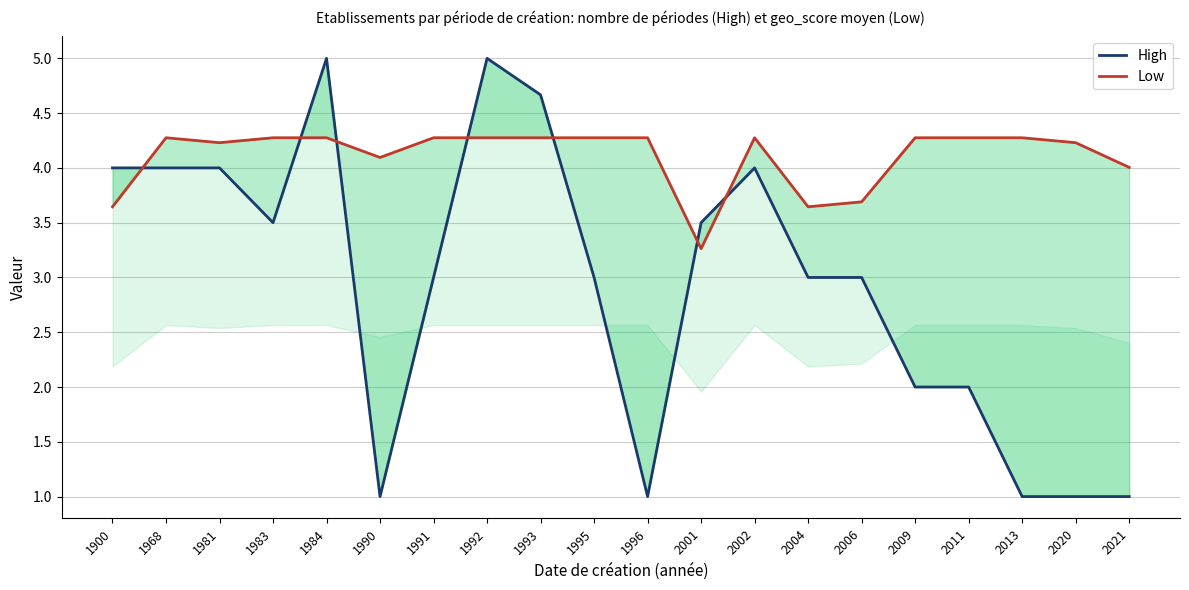

At which category is the sum across all series the highest?

1984